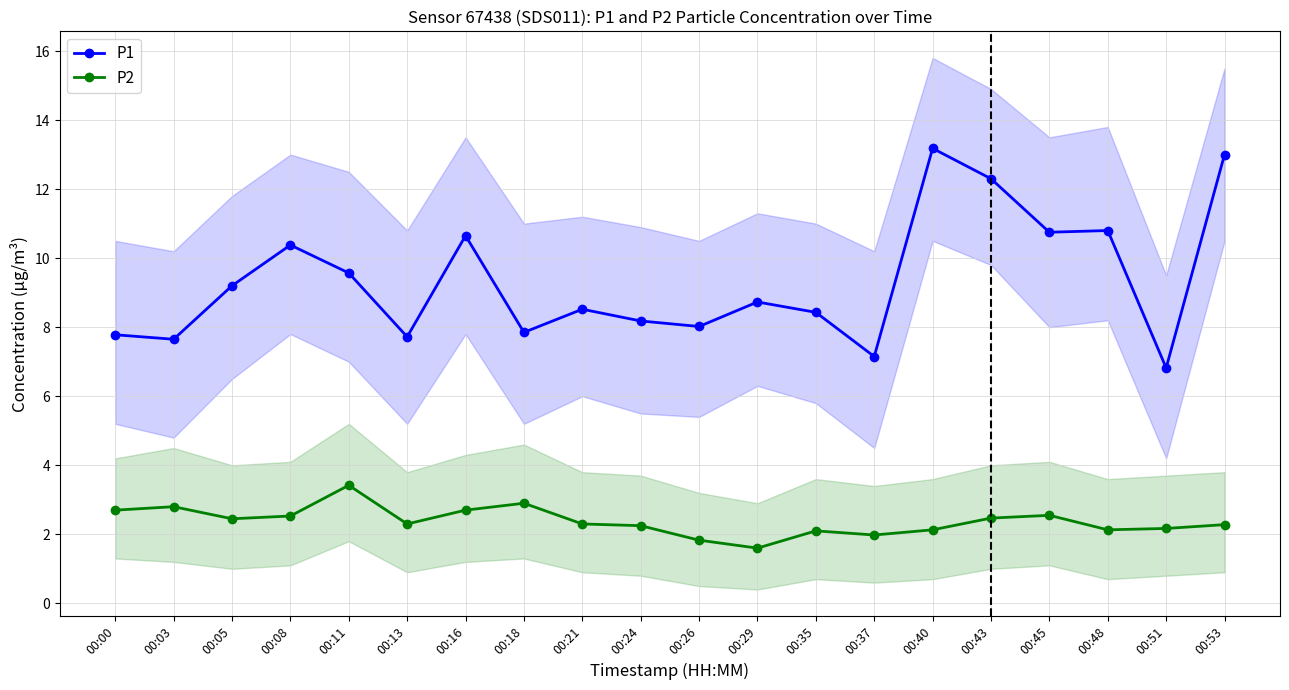

Rank the series by their maximum value, from highest to lowest.

P1, P2